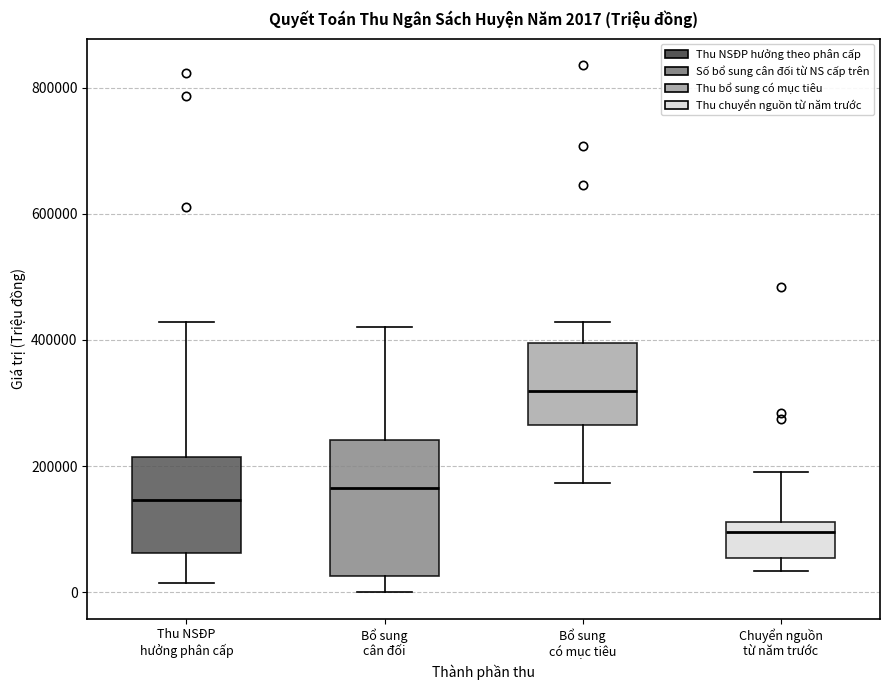

Which box is the tallest, from its lower edge to its upper edge?

Bổ sung cân đối